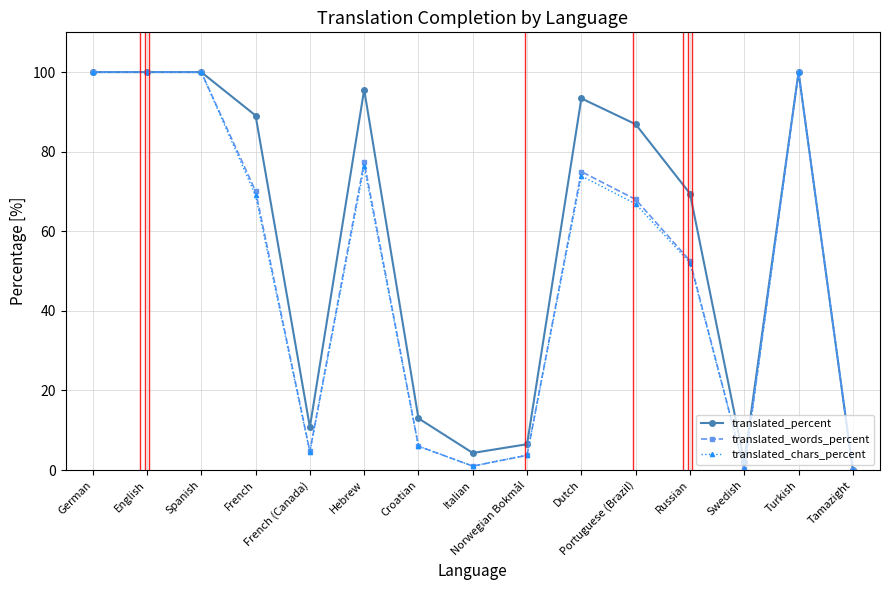

What is the greatest value displayed?

100.0